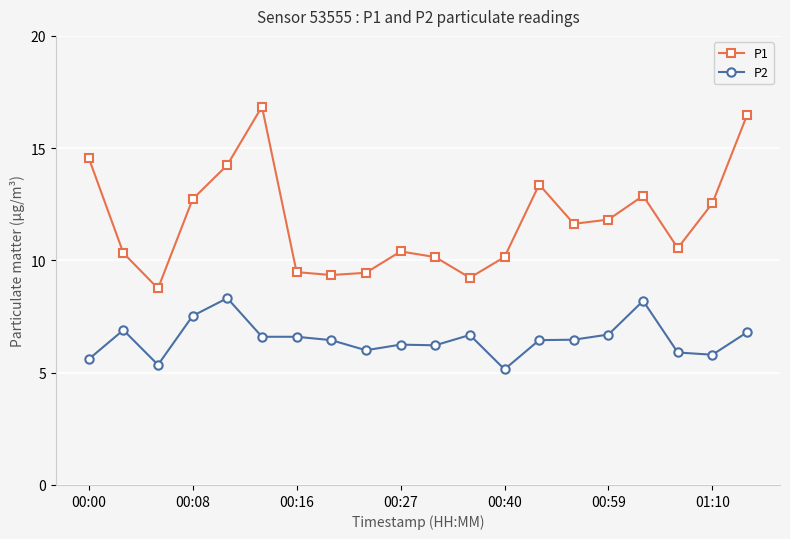

True or false: P1 has more than 1 points higher than both neighbors.

True